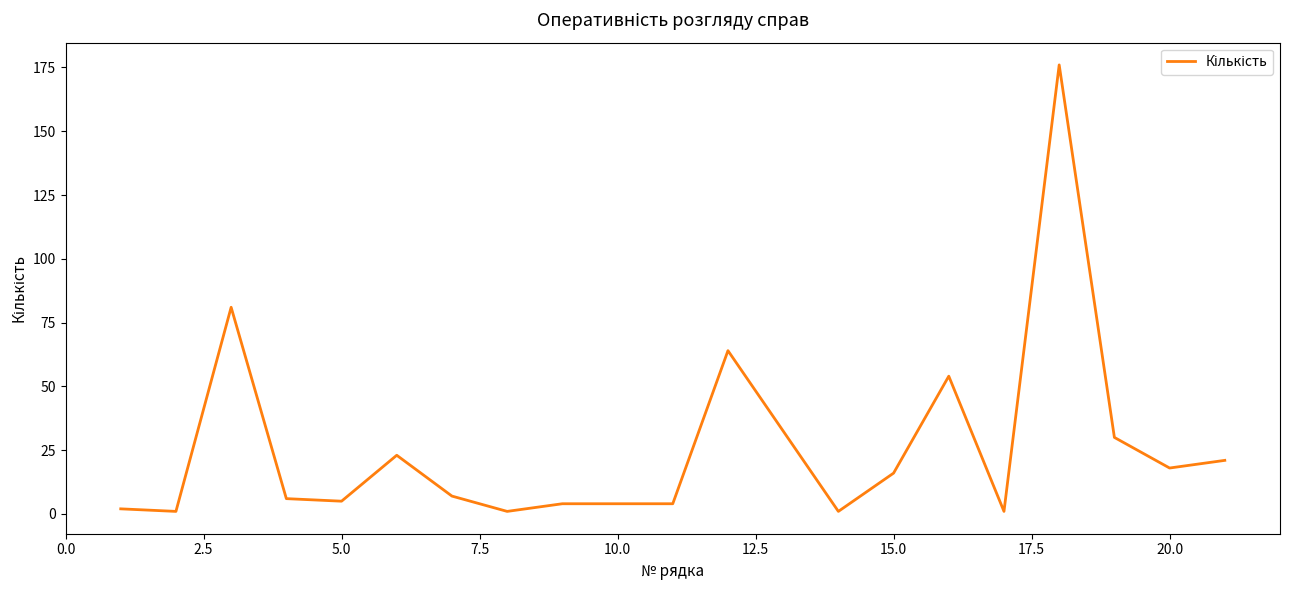

True or false: there are more than 0 points higher than both neighbors.

True